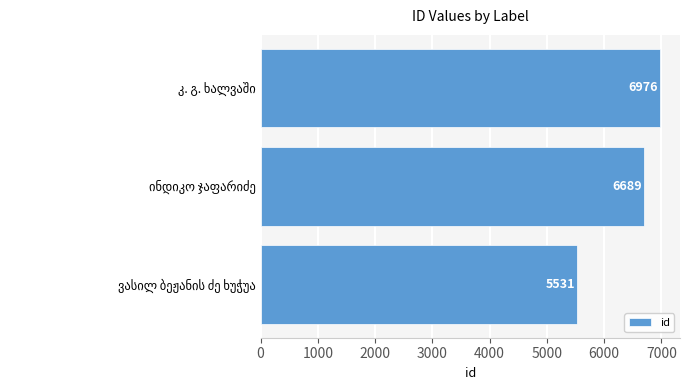

How many values are between 5531 and 6976?

3